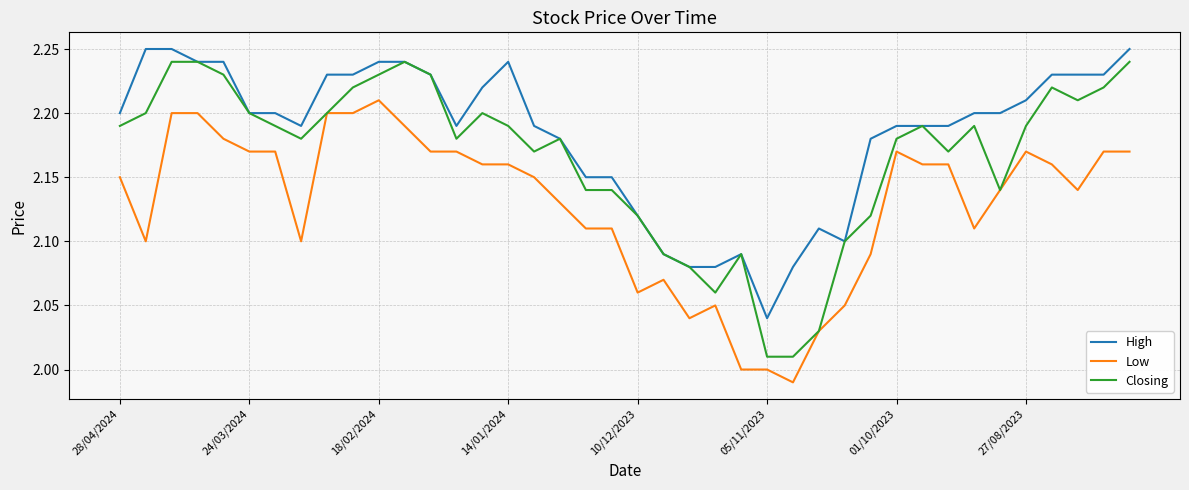

True or false: Low and High intersect in this chart.

False